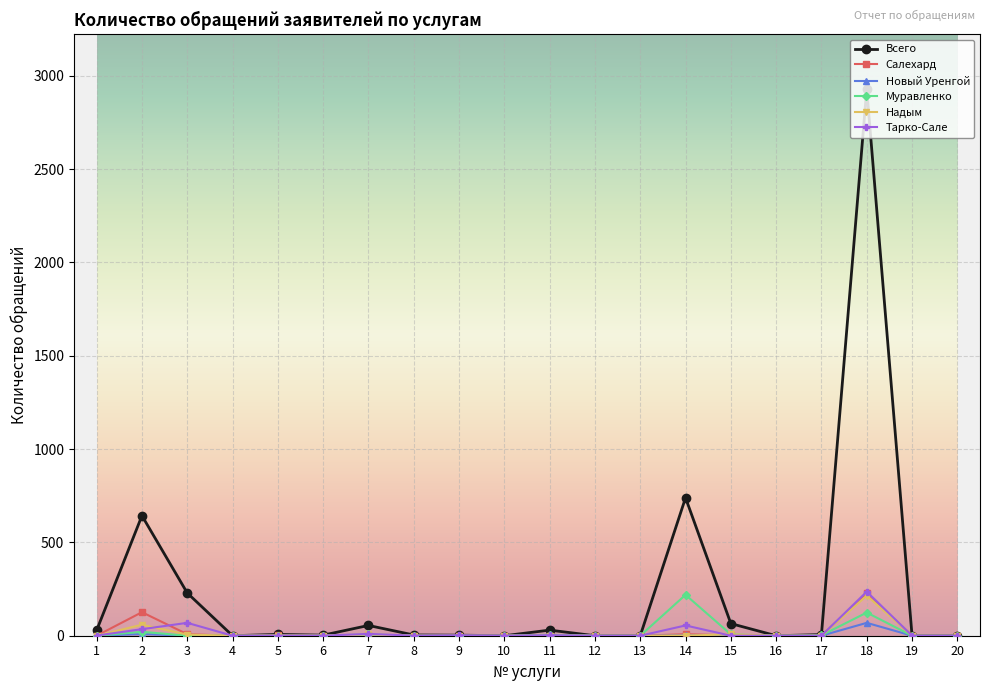

Is the value of Всего at 18 greater than the value of Муравленко at 13?

Yes